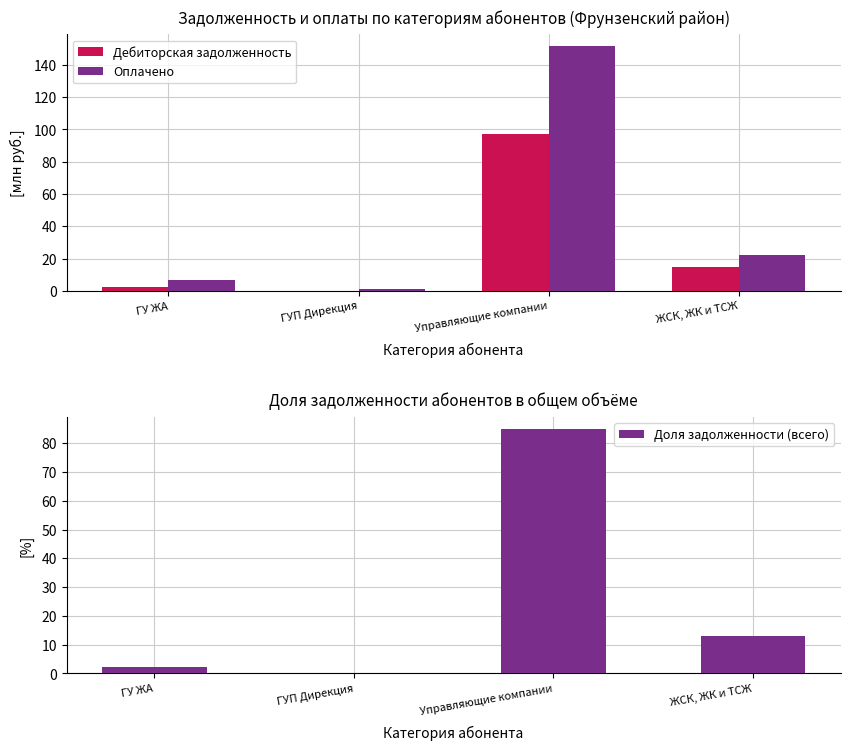

Is the value of Доля задолженности (всего) at ГУП Дирекция greater than the value of Дебиторская задолженность at ЖСК, ЖК и ТСЖ?

No